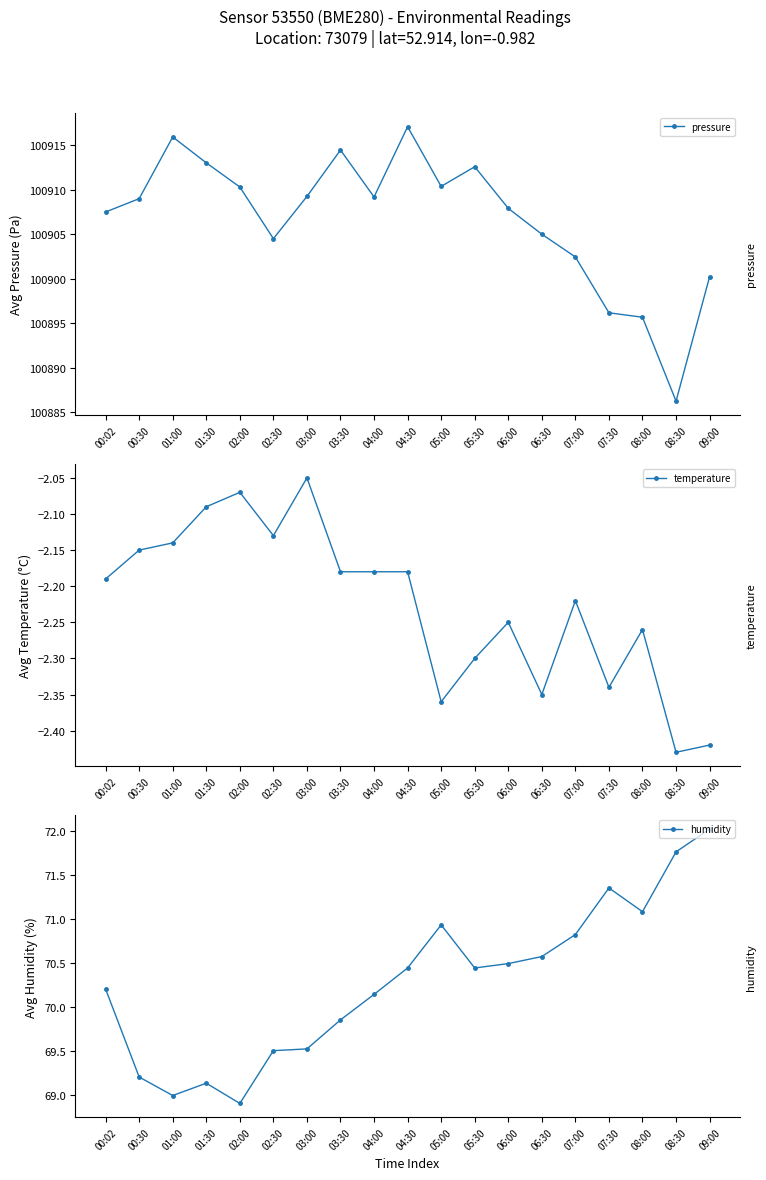

The value of temperature at 06:30 is -2.4. True or false?

True